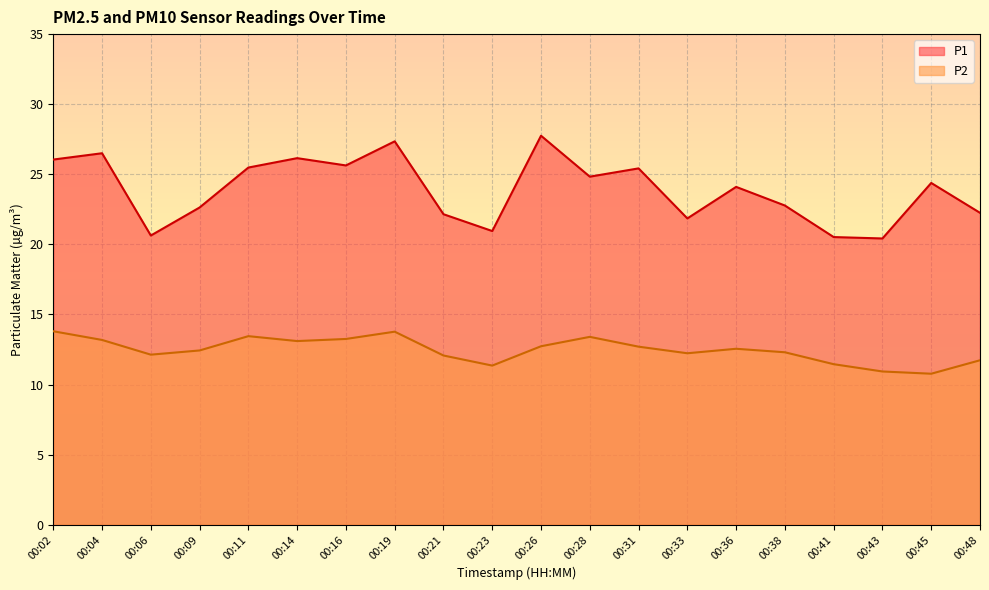

Is the value of P2 at 00:26 greater than the value of P1 at 00:11?

No